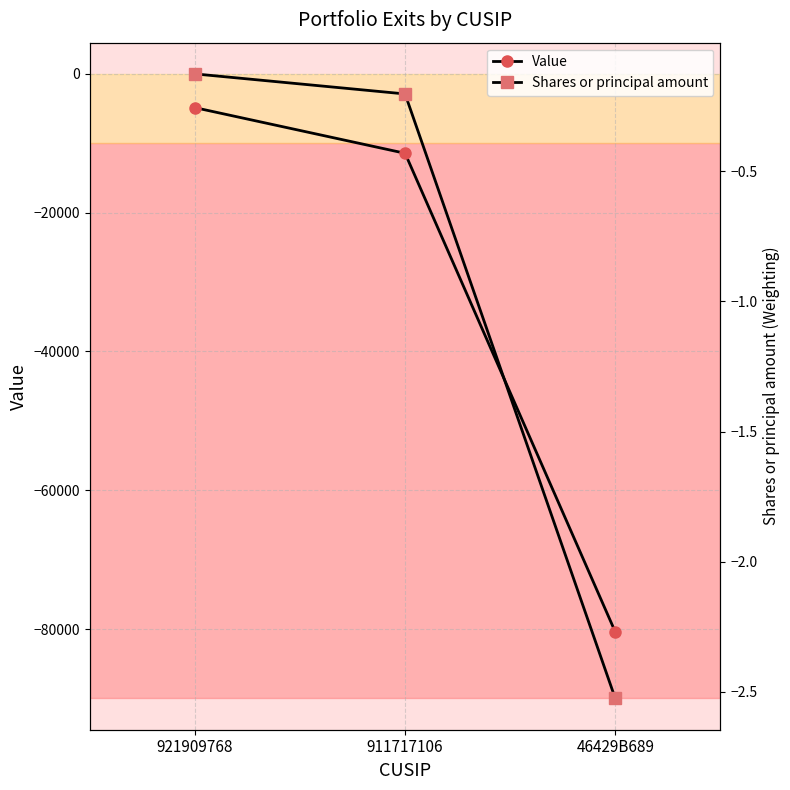

Is it true that Value equals -4862.0 at 921909768?

True